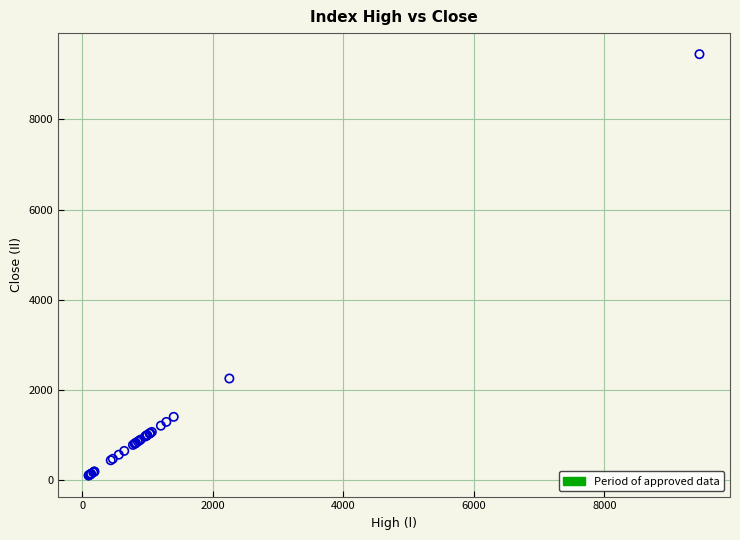

What Y value in the scatter plot is closest to 4771?

2248.5